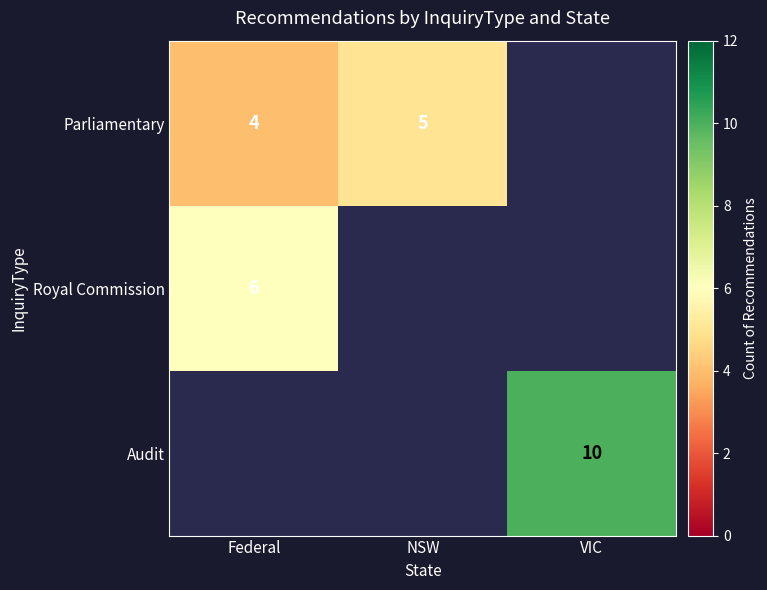

Is it true that Parliamentary equals 6 at Federal?

False